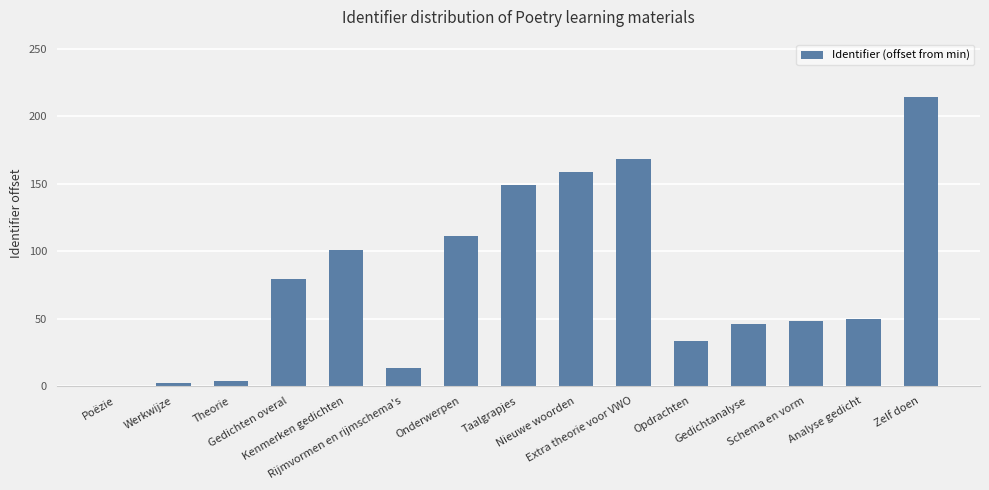

Reading left to right, extract all data points from this chart.

Poëzie=0	Werkwijze=2	Theorie=4	Gedichten overal=79	Kenmerken gedichten=101	Rijmvormen en rijmschema's=13	Onderwerpen=111	Taalgrapjes=149	Nieuwe woorden=159	Extra theorie voor VWO=168	Opdrachten=33	Gedichtanalyse=46	Schema en vorm=48	Analyse gedicht=50	Zelf doen=214